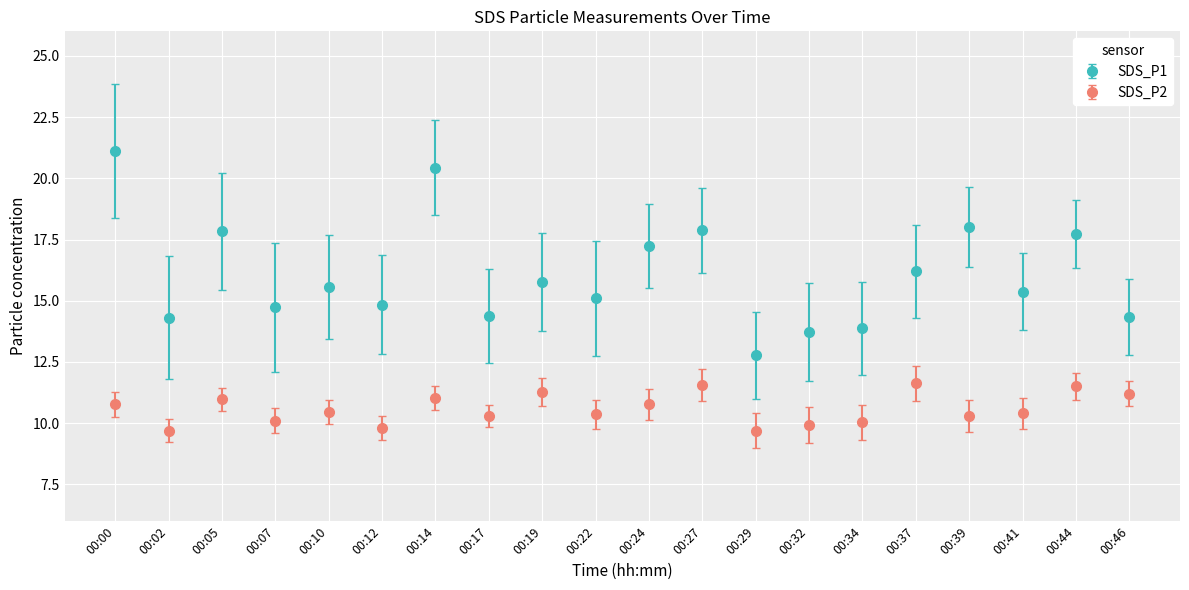

What is the total value across all series at 00:34?

23.9